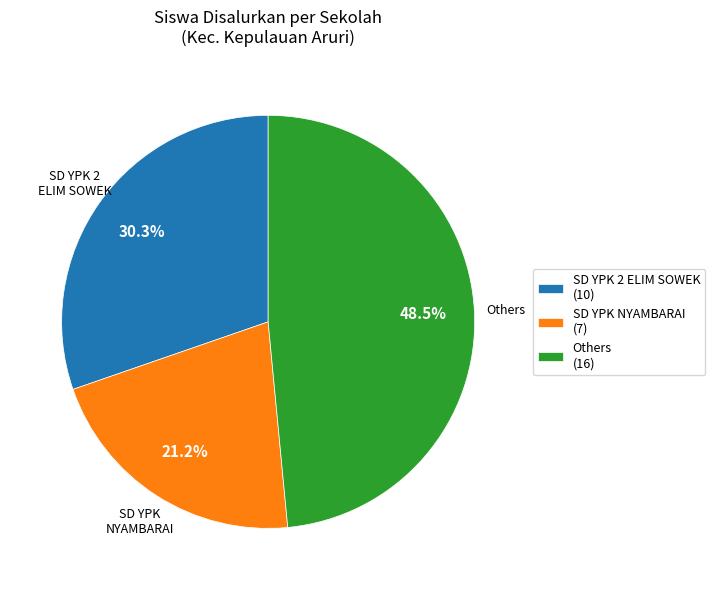

Combined, do SD YPK 2 ELIM SOWEK (10) and SD YPK NYAMBARAI (7) account for over 50%?

Yes